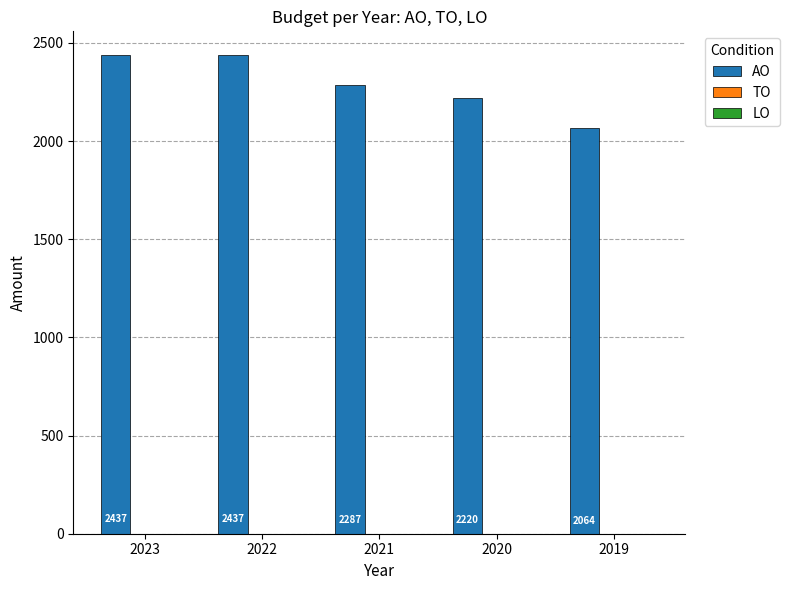

Where does the data first go above 2287?

2023